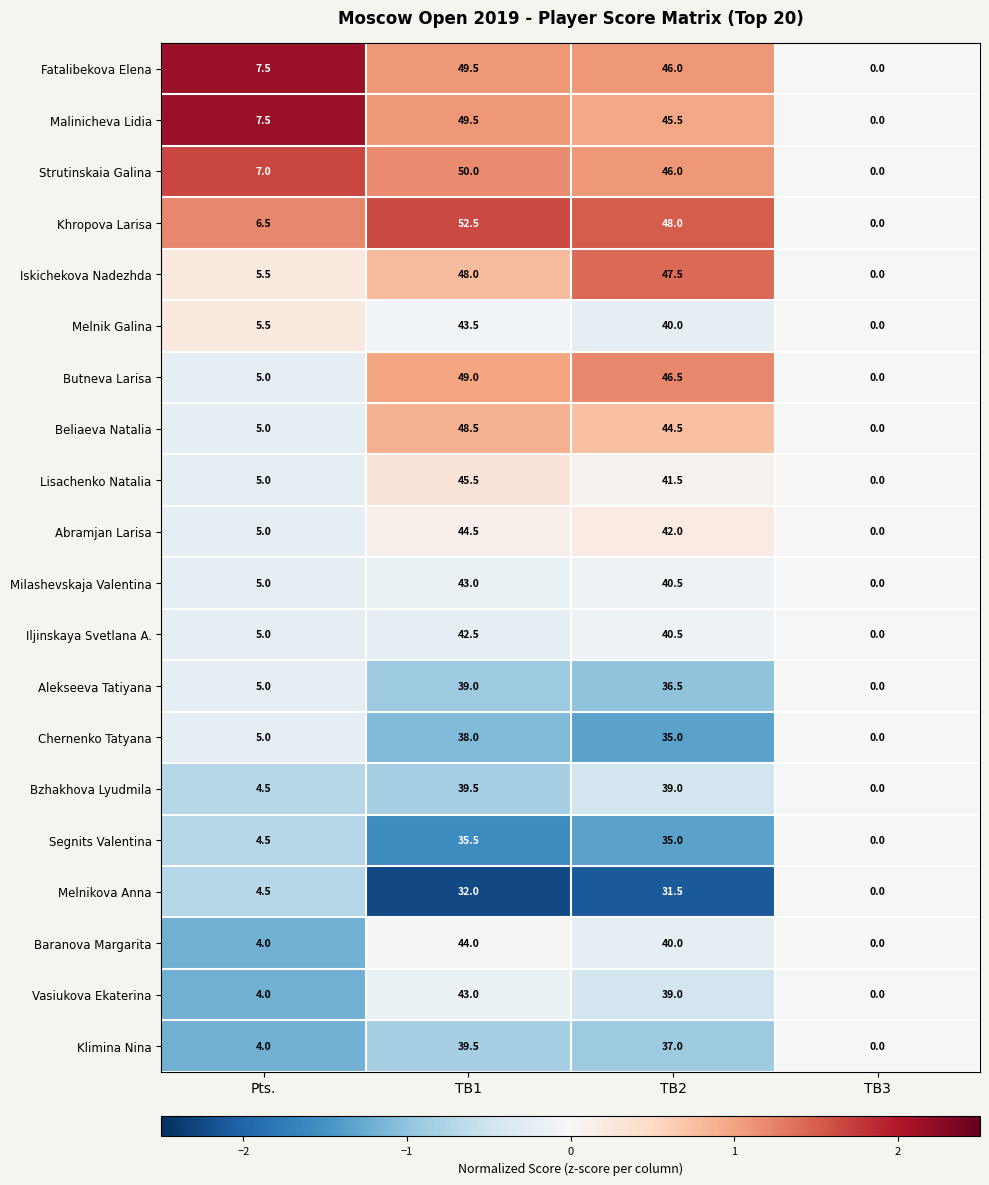

True or false: Alekseeva Tatiyana has a value of 2.6 at Pts..

False